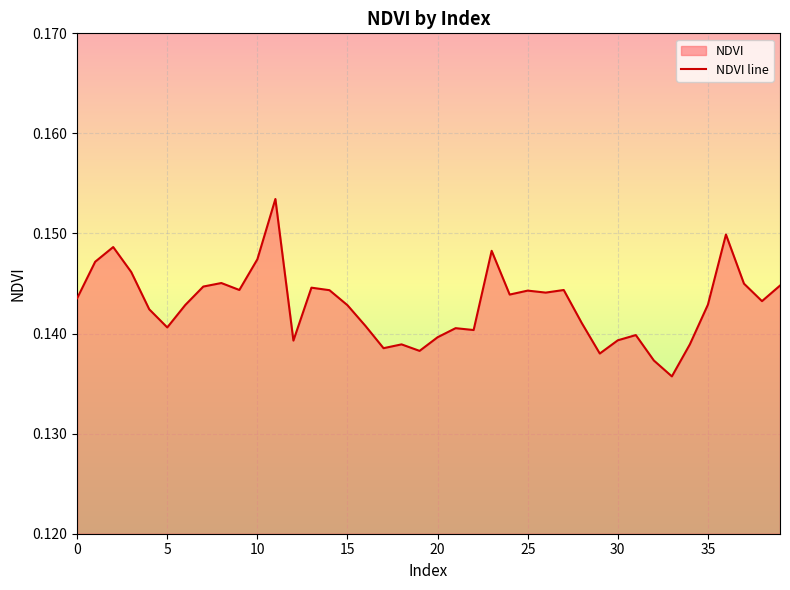

The value at 20 is 0.0. True or false?

False